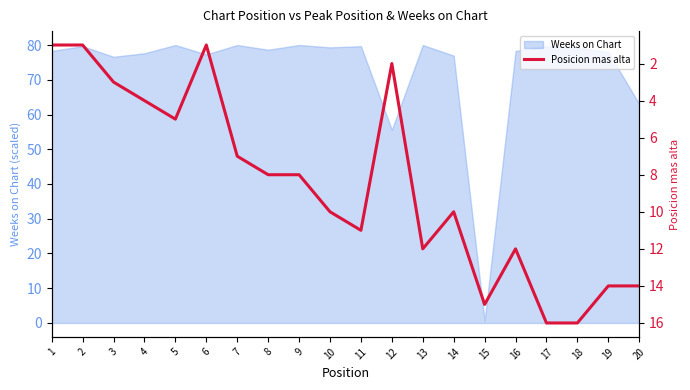

The Weeks on Chart series shows 80.0 at 7. True or false?

True